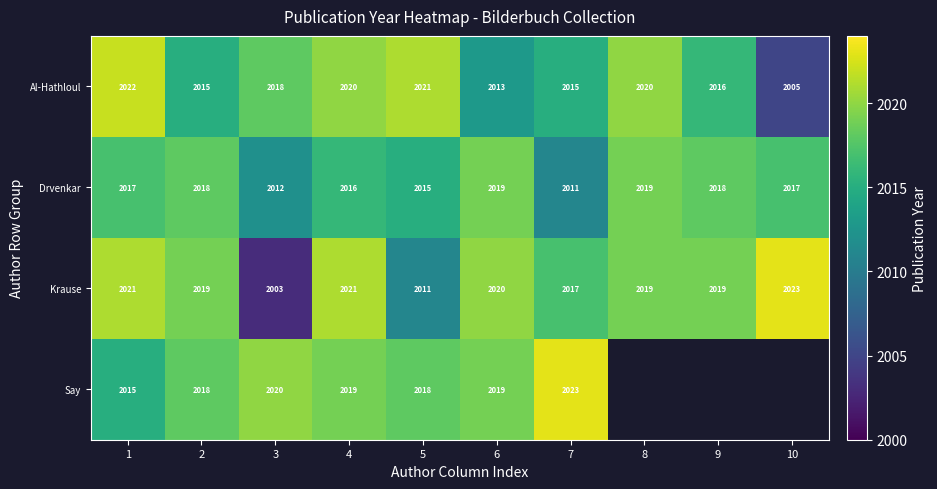

At 1, list the series in order from largest to smallest.

Al-Hathloul, Krause, Drvenkar, Say